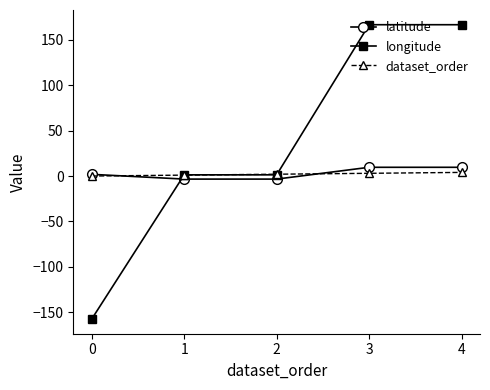

What is the difference between the highest and lowest values at 0?

159.2